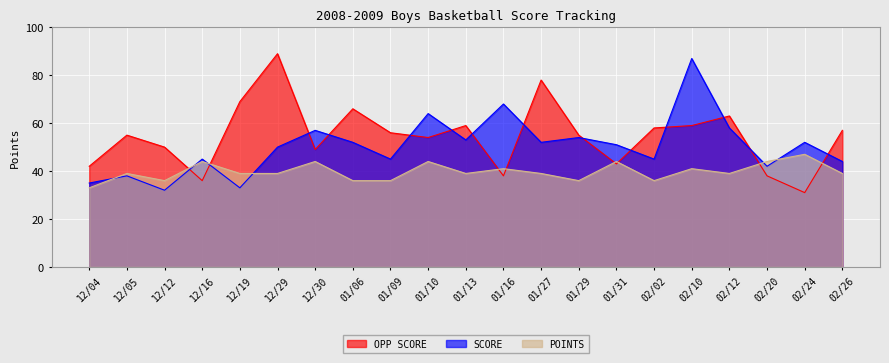

Is it true that OPP SCORE equals 50 at 12/12?

True